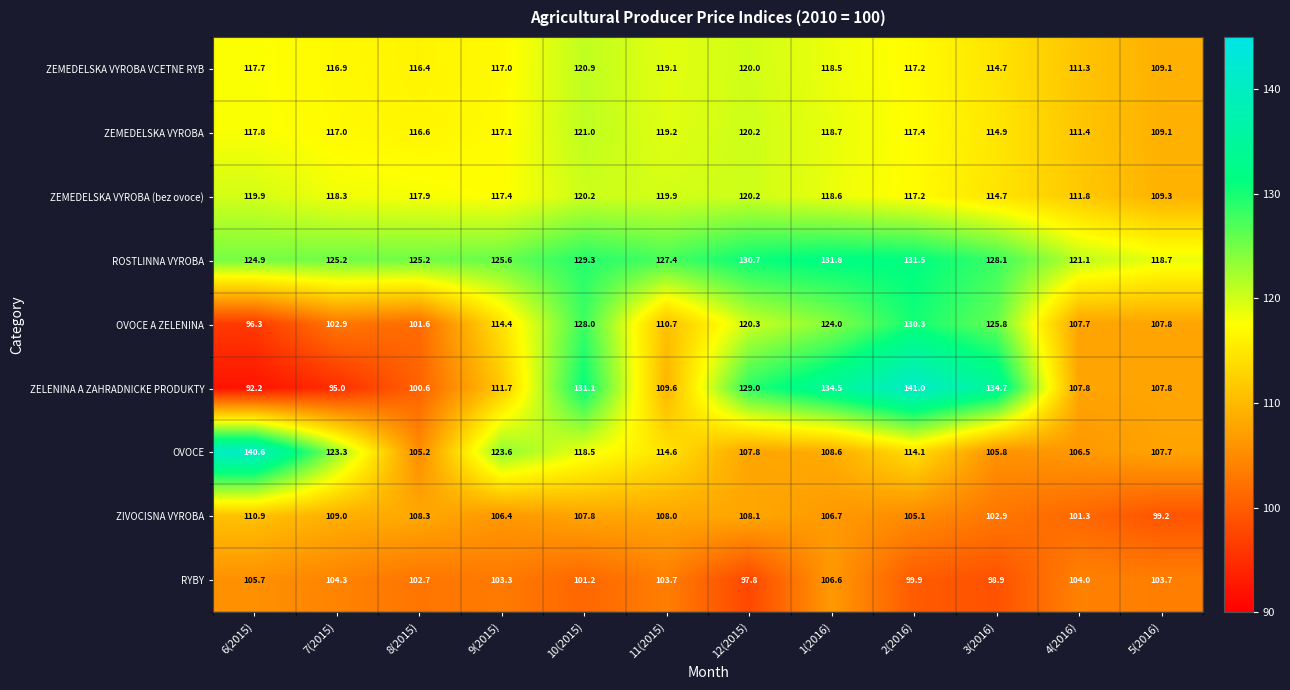

At which label does ZELENINA A ZAHRADNICKE PRODUKTY first exceed 111?

9(2015)